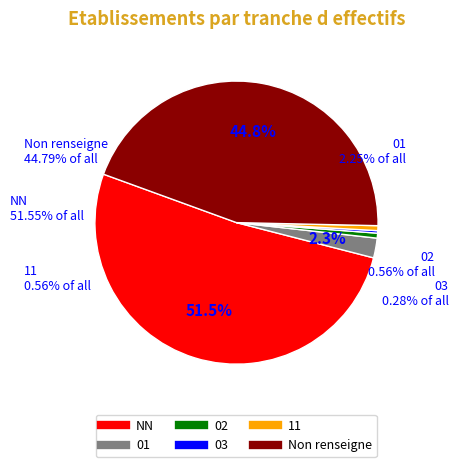

Which slice is the smallest?

03